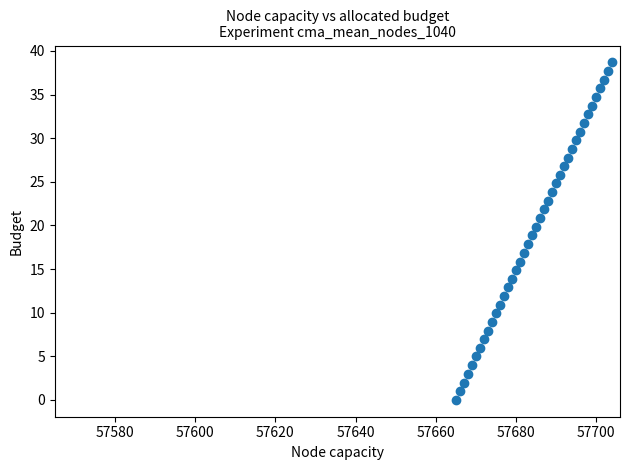

What is the range of X values (max minus min)?

39.0